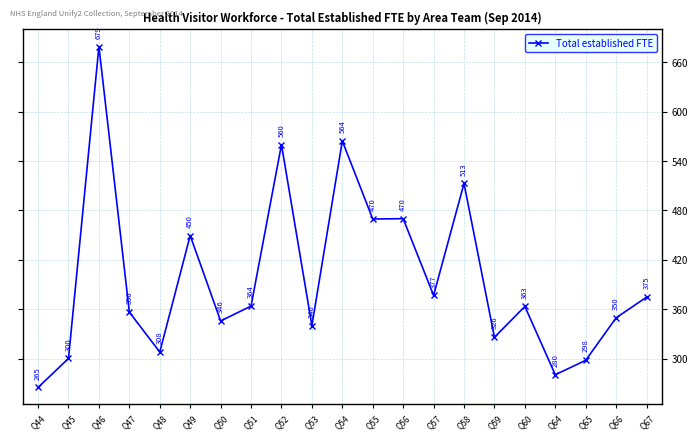

What is the average value?

397.8